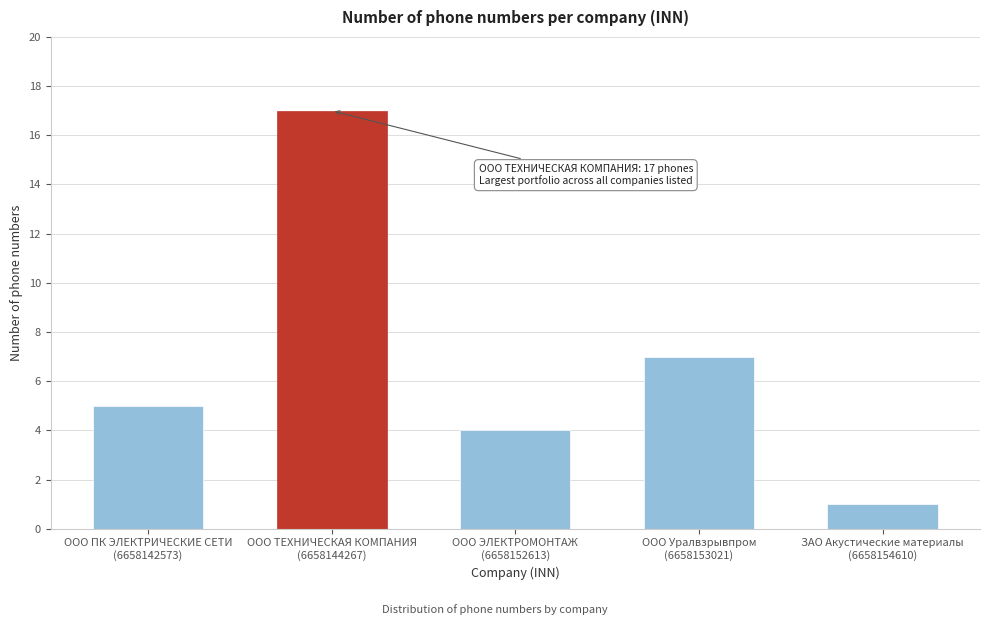

Reading right to left, what are all the values shown in this chart?

1	7	4	17	5